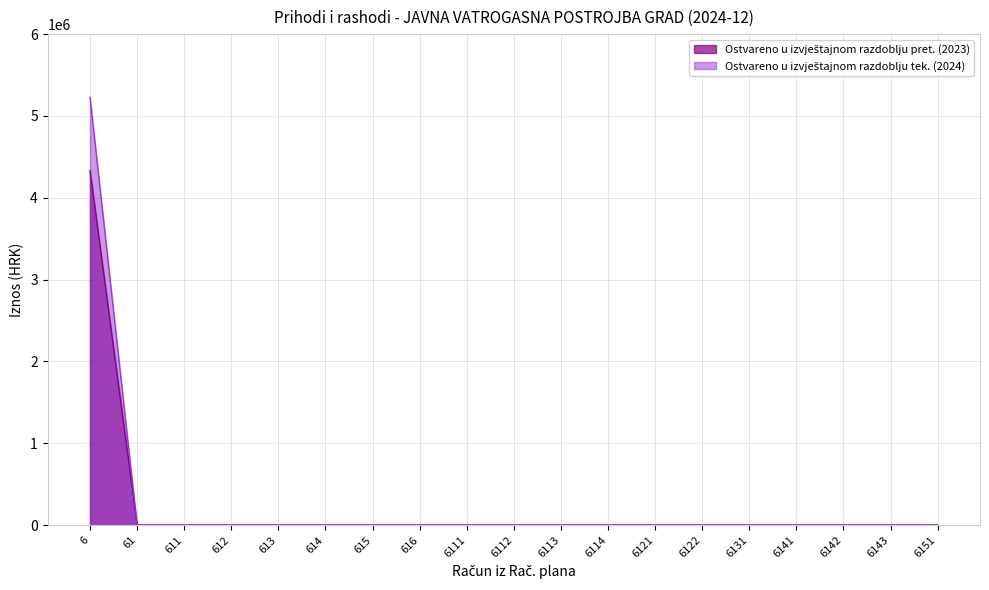

The Ostvareno u izvještajnom razdoblju pret. (2023) series shows -2248265.4 at 6122. True or false?

False